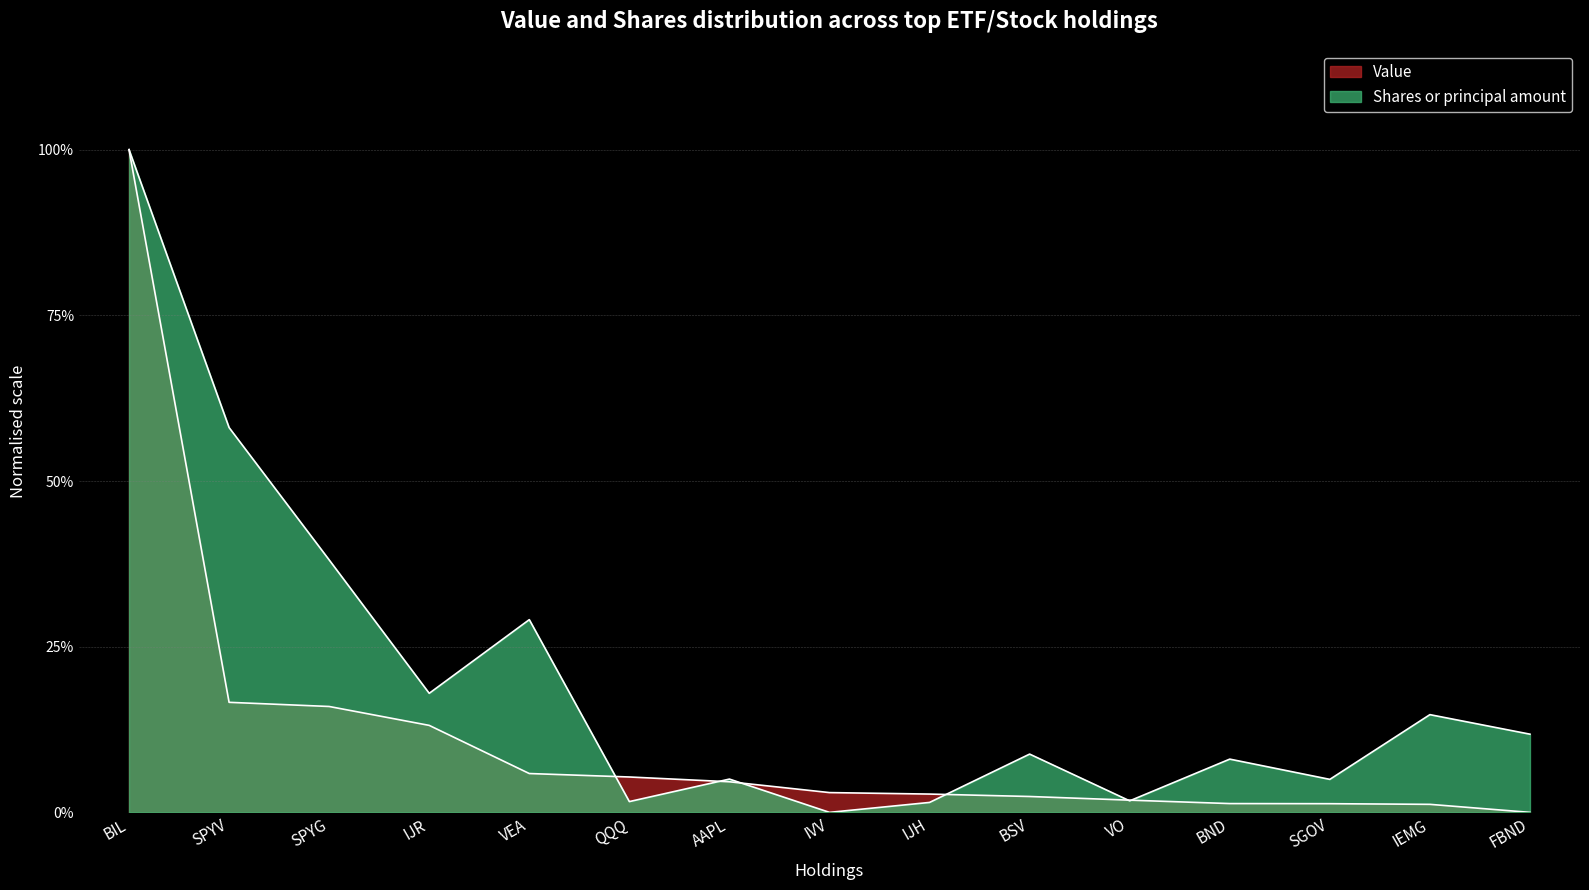

List the series in order of their peak value, highest first.

Value, Shares